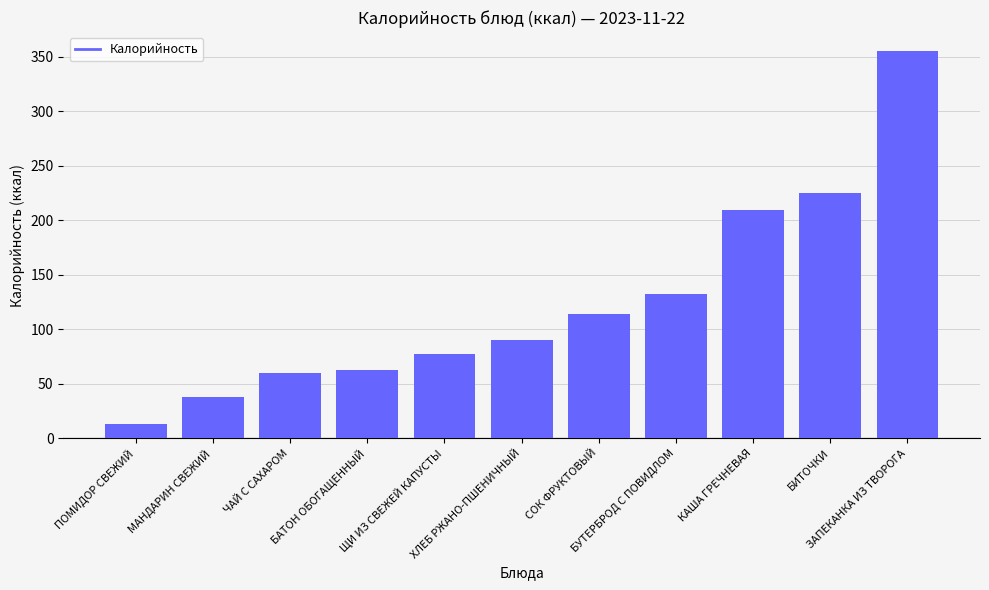

What is the label of the 9th bar from the left?

КАША ГРЕЧНЕВАЯ